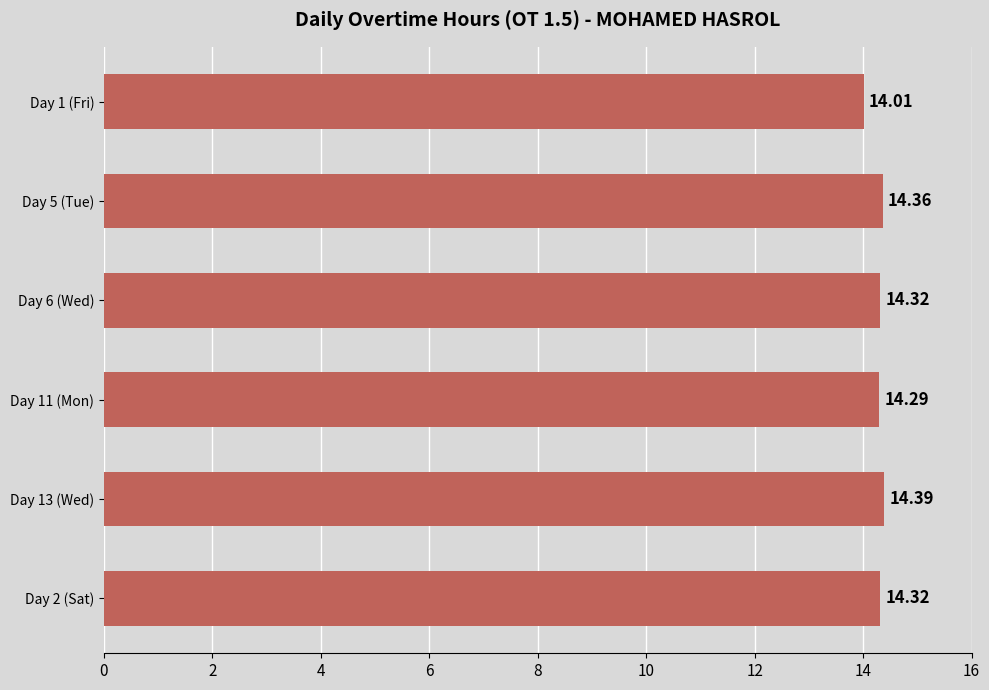

What is the sum of all values?

85.7